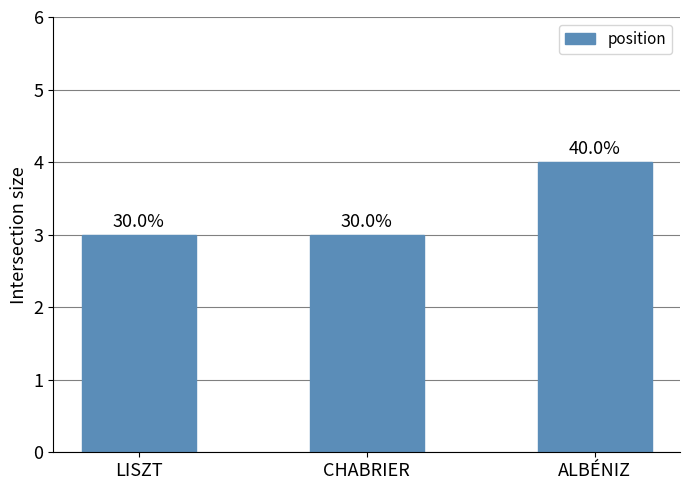

Are the bars horizontal?

No